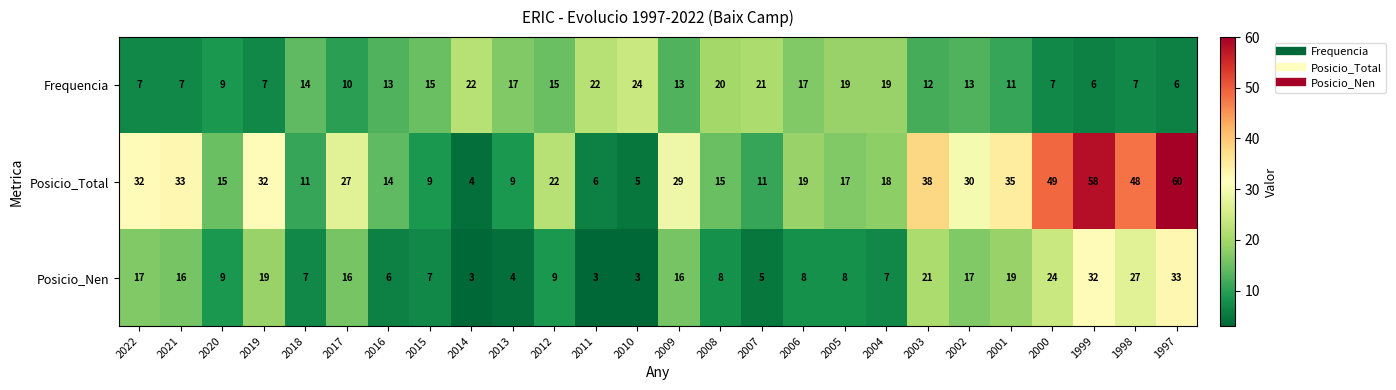

What is the sum of all Frequencia values?

353